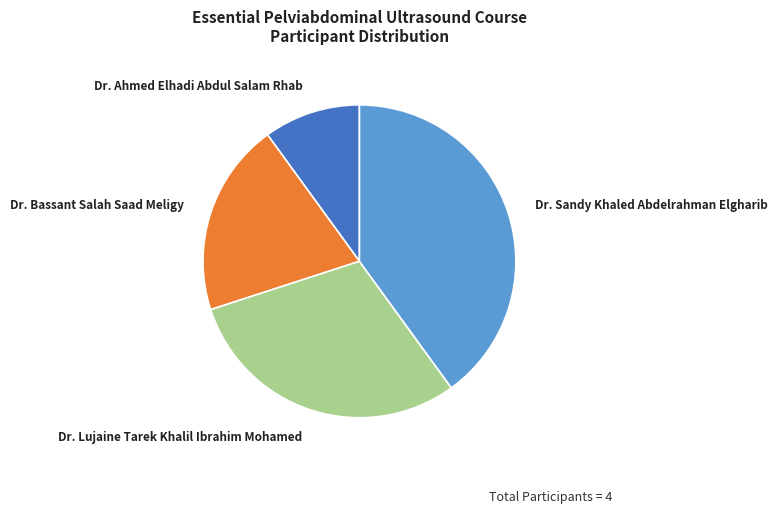

What is the ratio of the value at Dr. Ahmed Elhadi Abdul Salam Rhab to the value at Dr. Bassant Salah Saad Meligy?

0.5